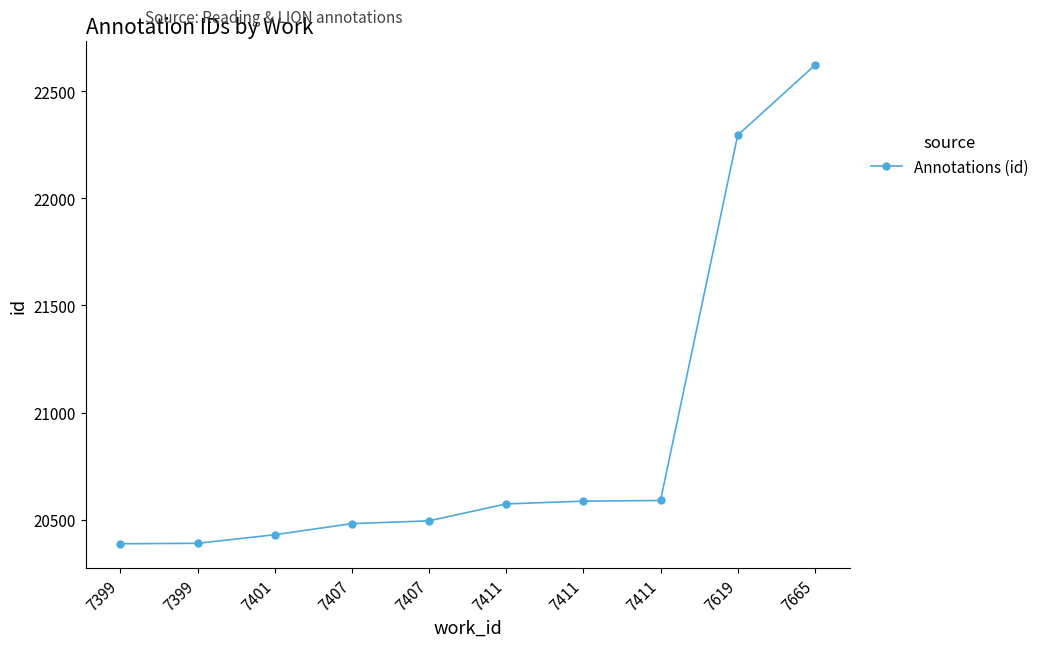

At which category does the chart reach its peak across all series?

7665